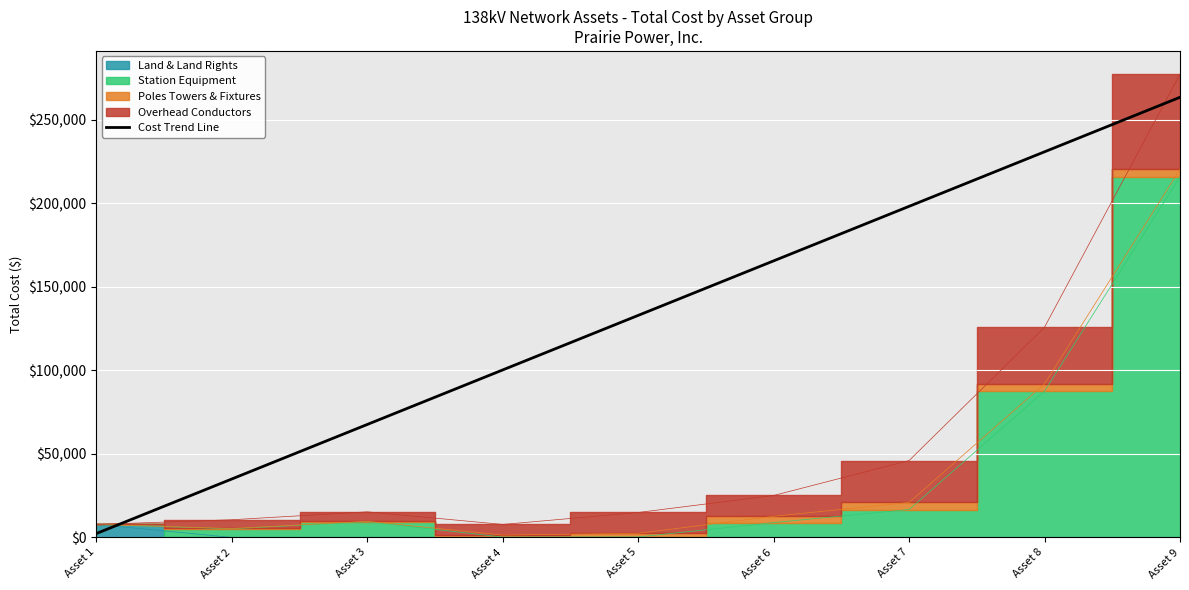

What is the ratio of the value at Asset 3 to the value at Asset 1?

29.1